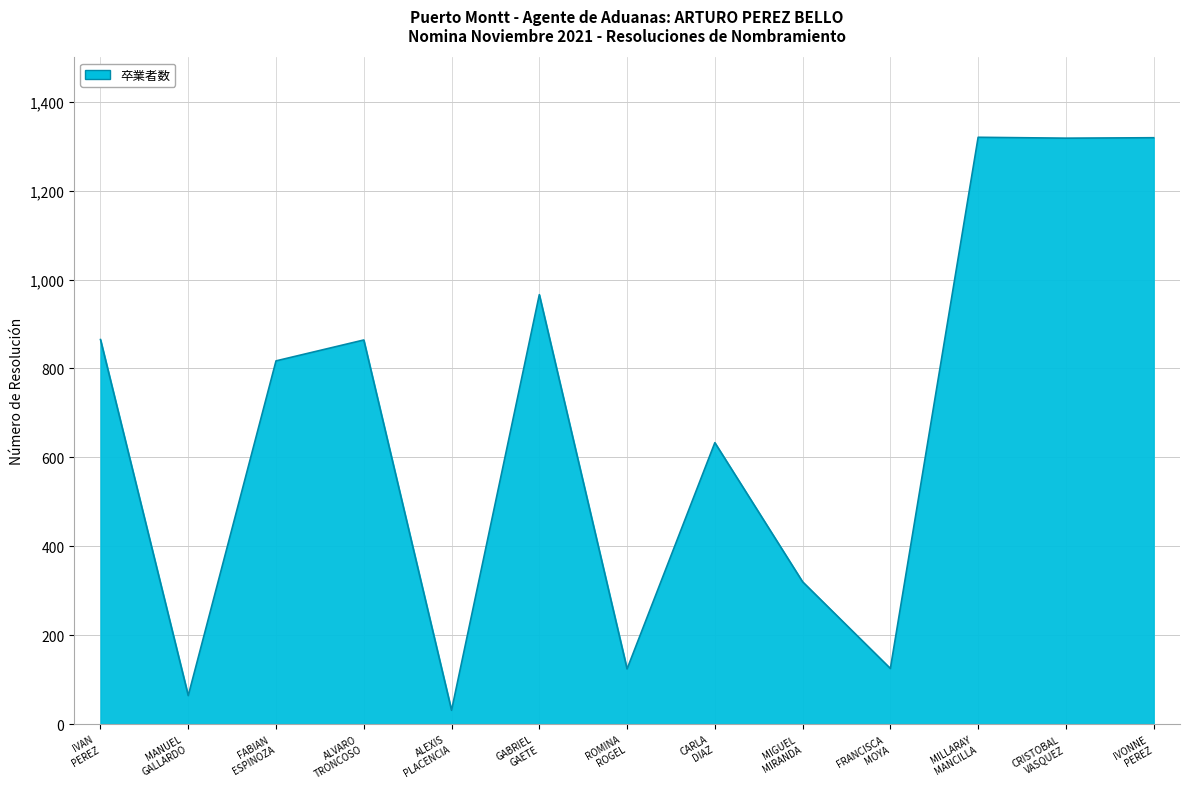

What is the minimum value shown in the chart?

31